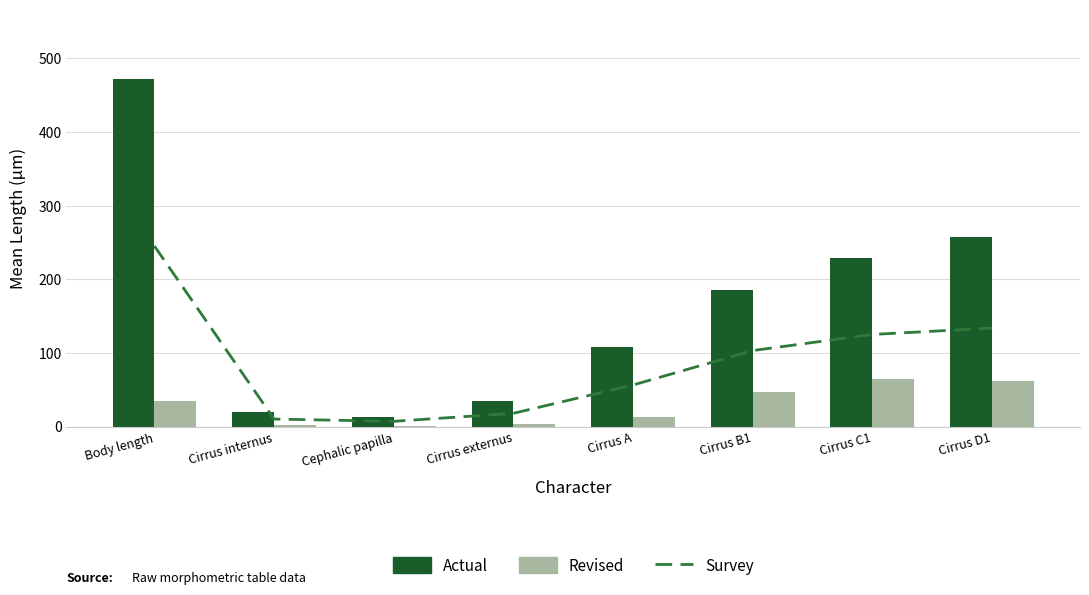

What is the difference between the maximum and minimum values in the Actual series?

458.4